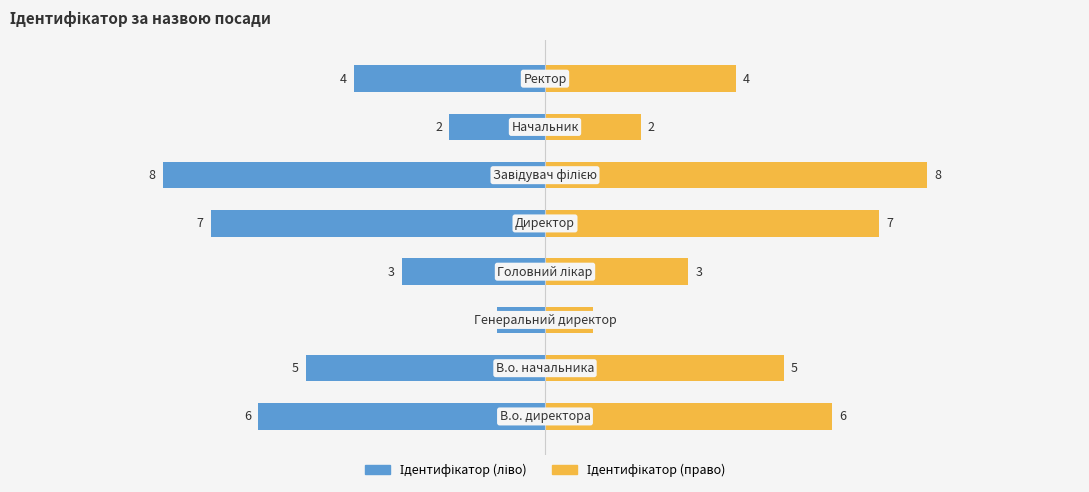

At how many categories does at least one series exceed 2?

6